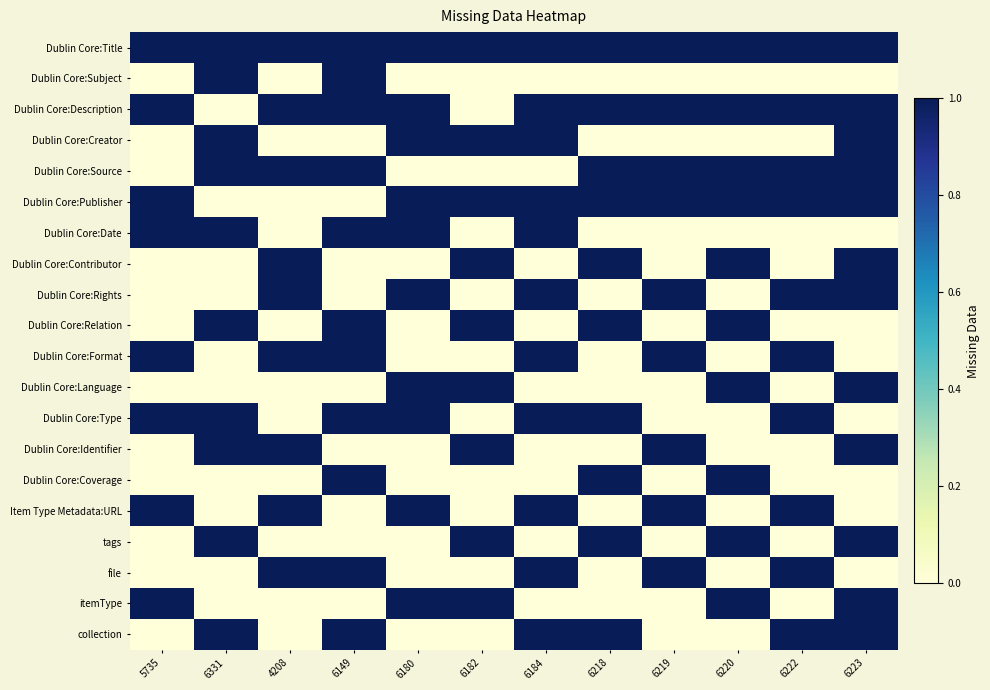

Reading left to right, transcribe all the data shown in this chart.

Dublin Core:Title: 5735=1	6331=1	4208=1	6149=1	6180=1	6182=1	6184=1	6218=1	6219=1	6220=1	6222=1	6223=1
Dublin Core:Subject: 5735=0	6331=1	4208=0	6149=1	6180=0	6182=0	6184=0	6218=0	6219=0	6220=0	6222=0	6223=0
Dublin Core:Description: 5735=1	6331=0	4208=1	6149=1	6180=1	6182=0	6184=1	6218=1	6219=1	6220=1	6222=1	6223=1
Dublin Core:Creator: 5735=0	6331=1	4208=0	6149=0	6180=1	6182=1	6184=1	6218=0	6219=0	6220=0	6222=0	6223=1
Dublin Core:Source: 5735=0	6331=1	4208=1	6149=1	6180=0	6182=0	6184=0	6218=1	6219=1	6220=1	6222=1	6223=1
Dublin Core:Publisher: 5735=1	6331=0	4208=0	6149=0	6180=1	6182=1	6184=1	6218=1	6219=1	6220=1	6222=1	6223=1
Dublin Core:Date: 5735=1	6331=1	4208=0	6149=1	6180=1	6182=0	6184=1	6218=0	6219=0	6220=0	6222=0	6223=0
Dublin Core:Contributor: 5735=0	6331=0	4208=1	6149=0	6180=0	6182=1	6184=0	6218=1	6219=0	6220=1	6222=0	6223=1
Dublin Core:Rights: 5735=0	6331=0	4208=1	6149=0	6180=1	6182=0	6184=1	6218=0	6219=1	6220=0	6222=1	6223=1
Dublin Core:Relation: 5735=0	6331=1	4208=0	6149=1	6180=0	6182=1	6184=0	6218=1	6219=0	6220=1	6222=0	6223=0
Dublin Core:Format: 5735=1	6331=0	4208=1	6149=1	6180=0	6182=0	6184=1	6218=0	6219=1	6220=0	6222=1	6223=0
Dublin Core:Language: 5735=0	6331=0	4208=0	6149=0	6180=1	6182=1	6184=0	6218=0	6219=0	6220=1	6222=0	6223=1
Dublin Core:Type: 5735=1	6331=1	4208=0	6149=1	6180=1	6182=0	6184=1	6218=1	6219=0	6220=0	6222=1	6223=0
Dublin Core:Identifier: 5735=0	6331=1	4208=1	6149=0	6180=0	6182=1	6184=0	6218=0	6219=1	6220=0	6222=0	6223=1
Dublin Core:Coverage: 5735=0	6331=0	4208=0	6149=1	6180=0	6182=0	6184=0	6218=1	6219=0	6220=1	6222=0	6223=0
Item Type Metadata:URL: 5735=1	6331=0	4208=1	6149=0	6180=1	6182=0	6184=1	6218=0	6219=1	6220=0	6222=1	6223=0
tags: 5735=0	6331=1	4208=0	6149=0	6180=0	6182=1	6184=0	6218=1	6219=0	6220=1	6222=0	6223=1
file: 5735=0	6331=0	4208=1	6149=1	6180=0	6182=0	6184=1	6218=0	6219=1	6220=0	6222=1	6223=0
itemType: 5735=1	6331=0	4208=0	6149=0	6180=1	6182=1	6184=0	6218=0	6219=0	6220=1	6222=0	6223=1
collection: 5735=0	6331=1	4208=0	6149=1	6180=0	6182=0	6184=1	6218=1	6219=0	6220=0	6222=1	6223=1